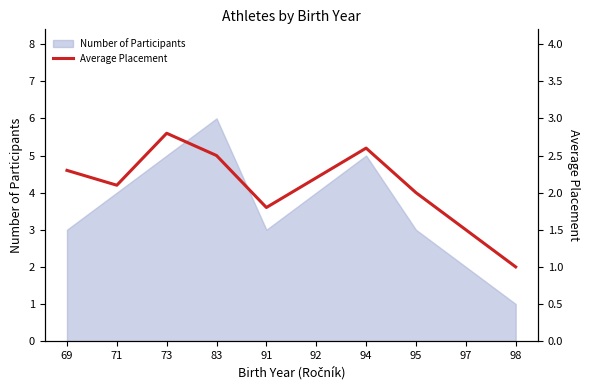

How many lines are shown in the chart?

1